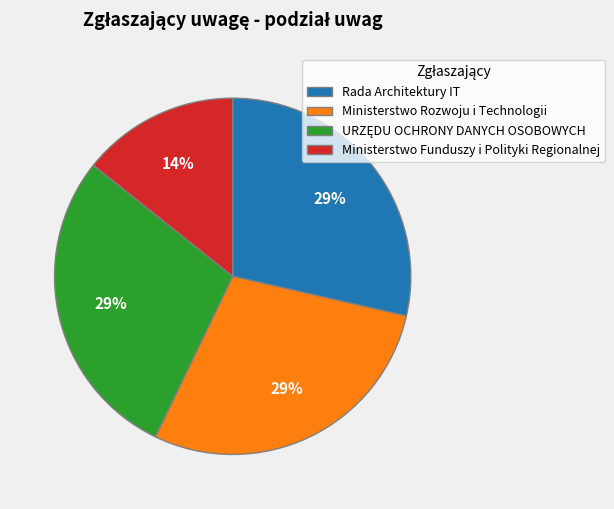

How many segments does this pie chart have?

4